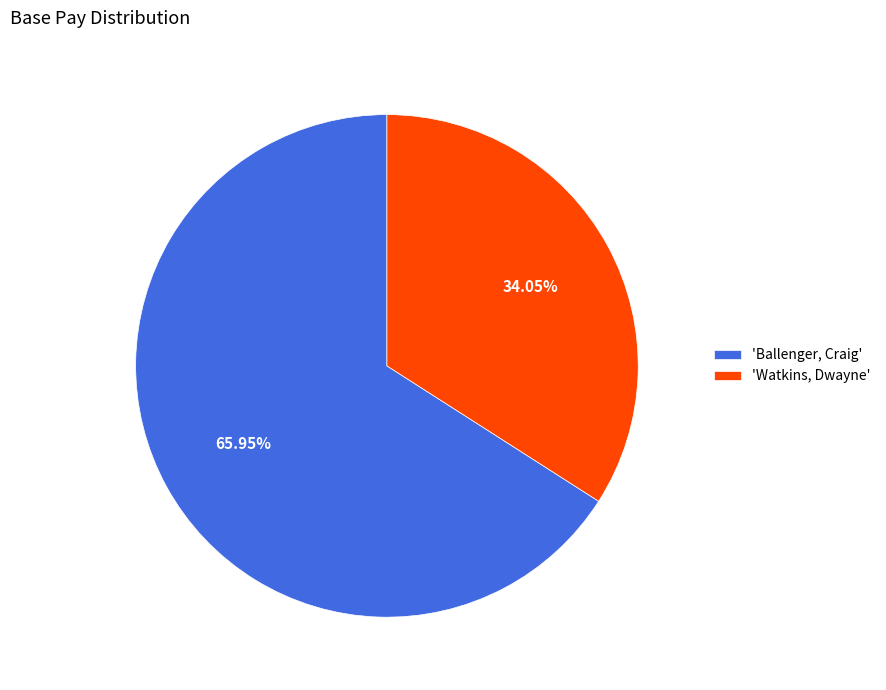

Count the number of slices in the pie.

2